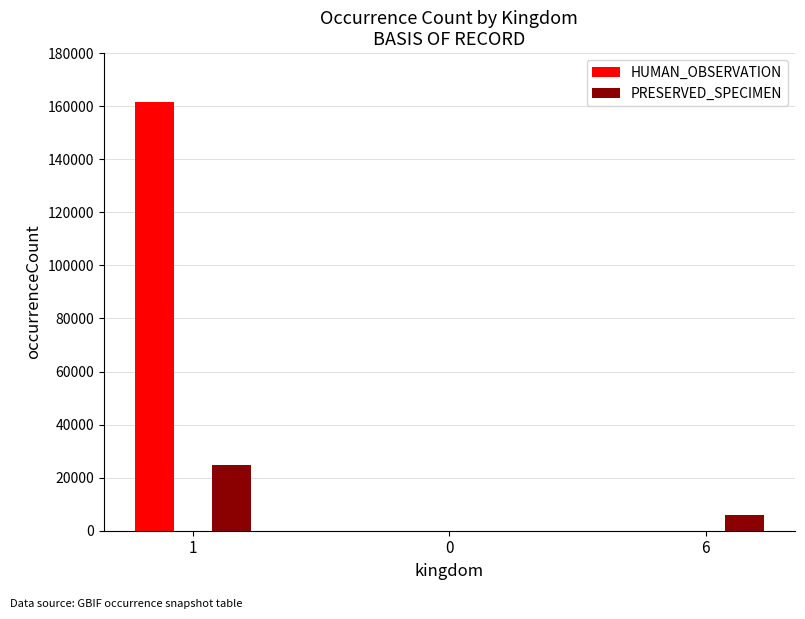

Between 1 and 0, which series saw the biggest shift?

HUMAN_OBSERVATION